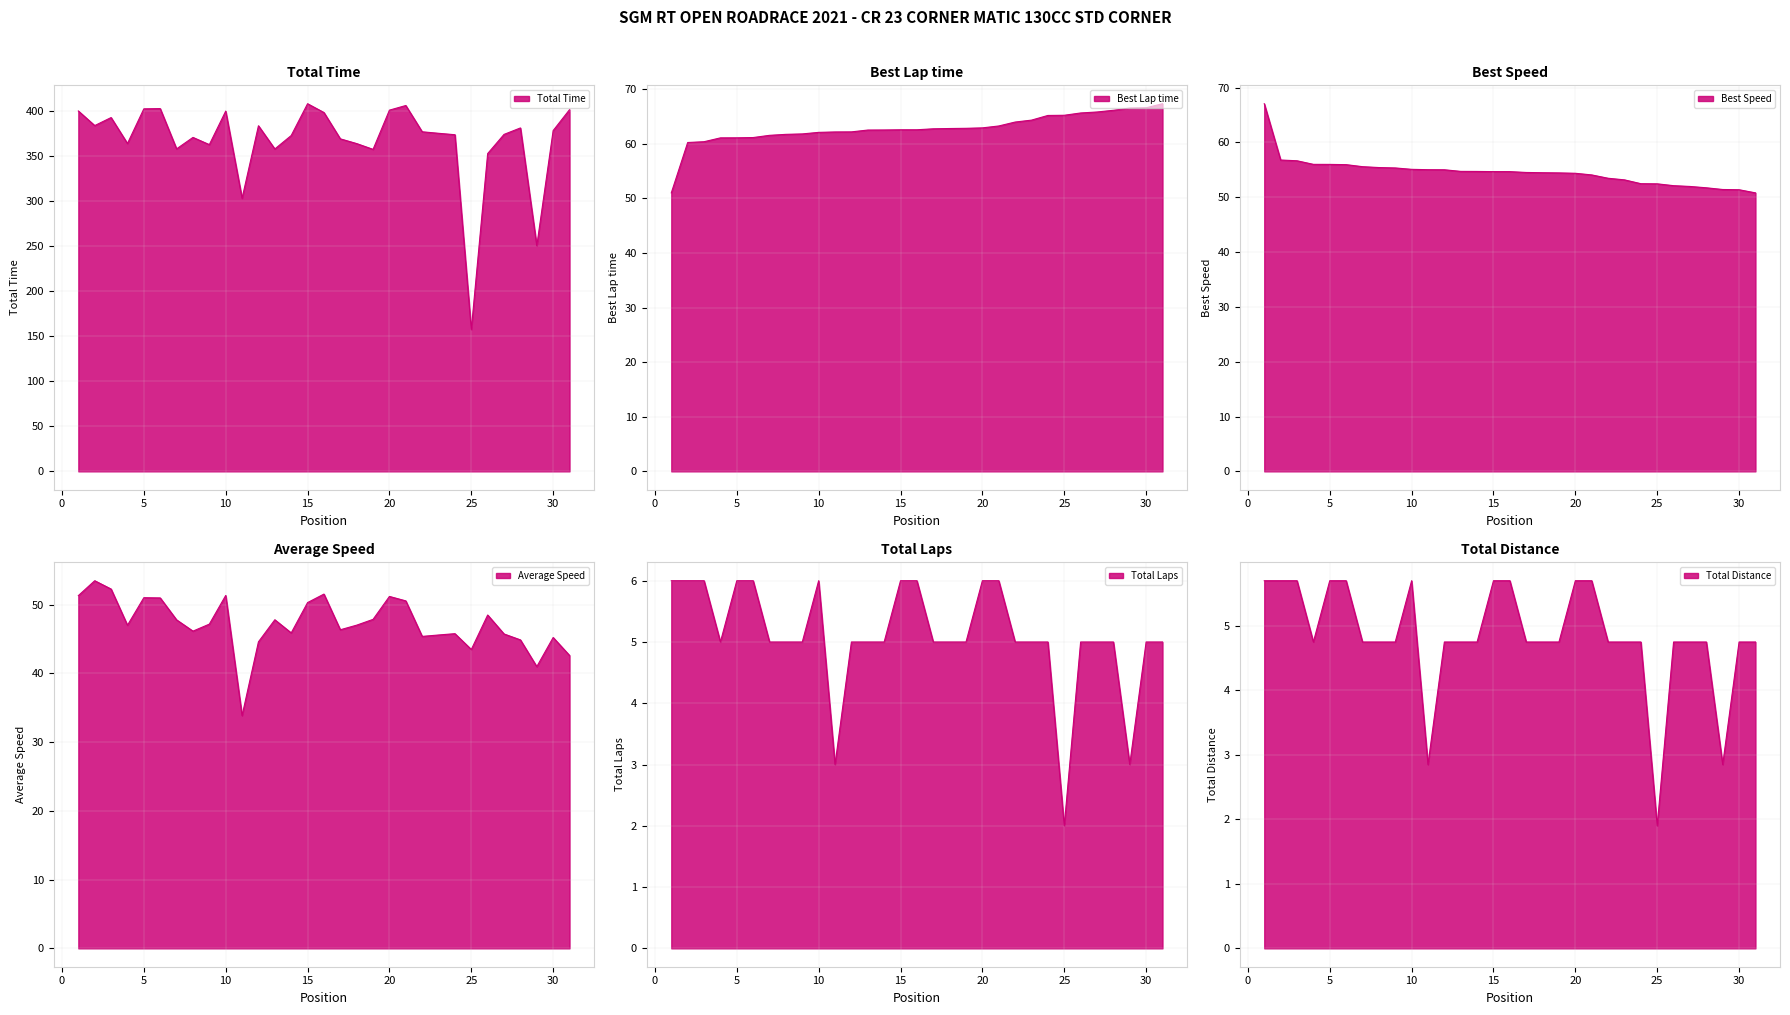

At which label does Total Distance reach its peak?

1